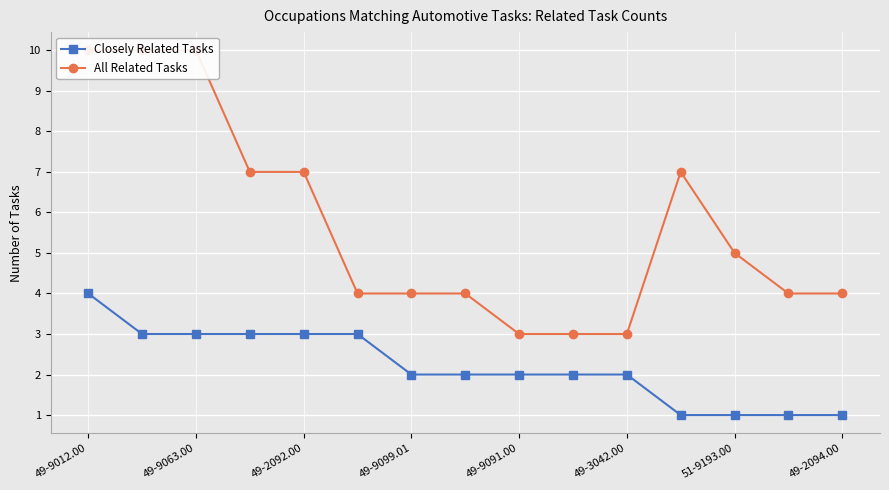

At which category does the chart reach its minimum across all series?

11